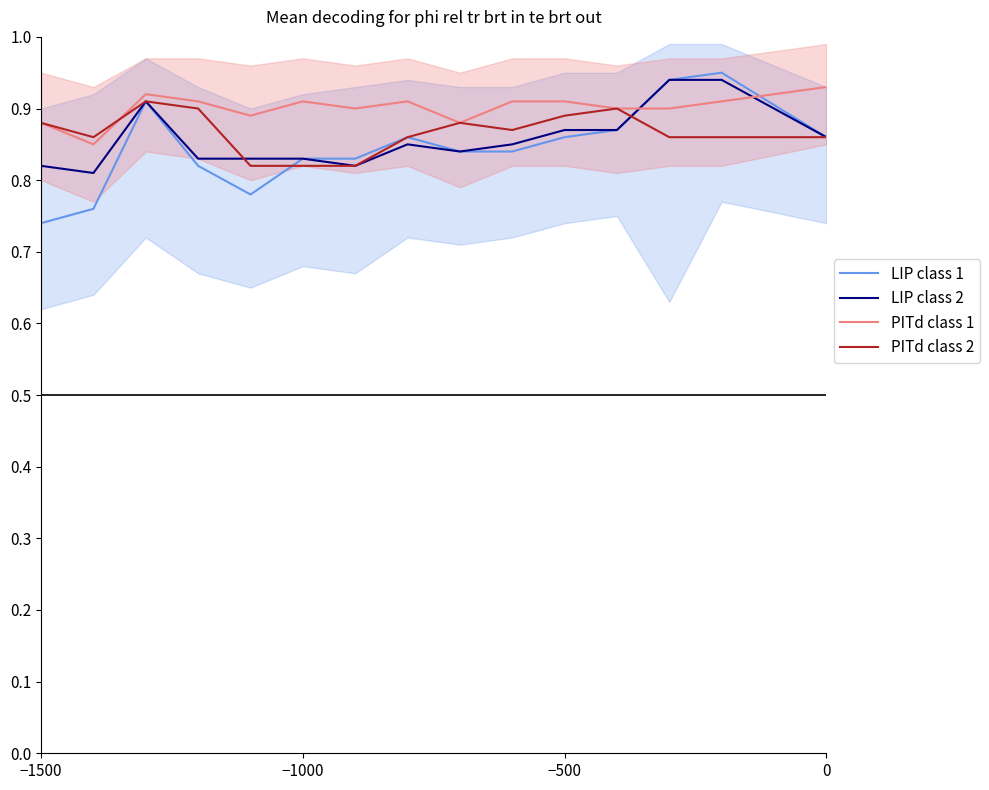

How many interior local peaks does the LIP class 1 series have?

3